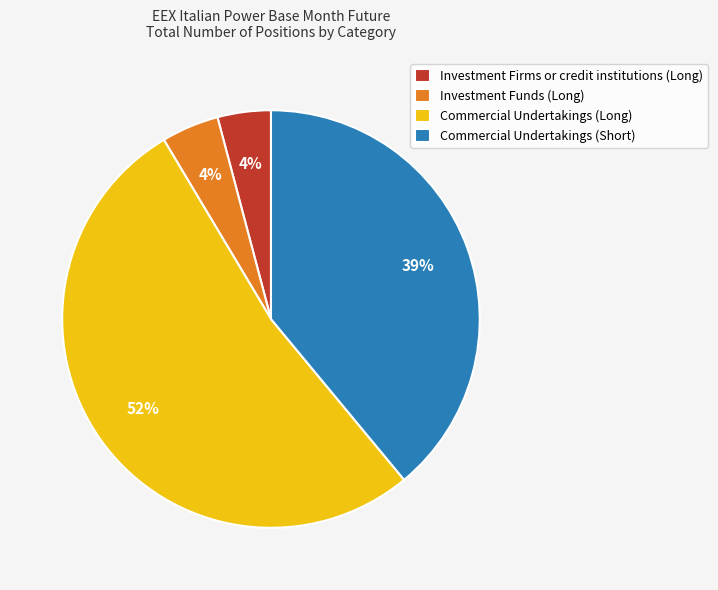

To the nearest percent, what is the difference between the largest and smallest slice percentages?

48%